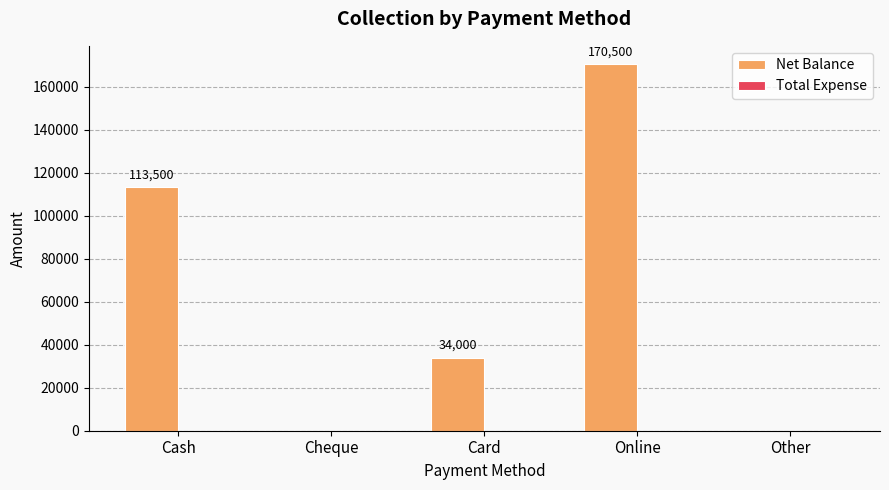

Which label corresponds to the largest value in the chart?

Online